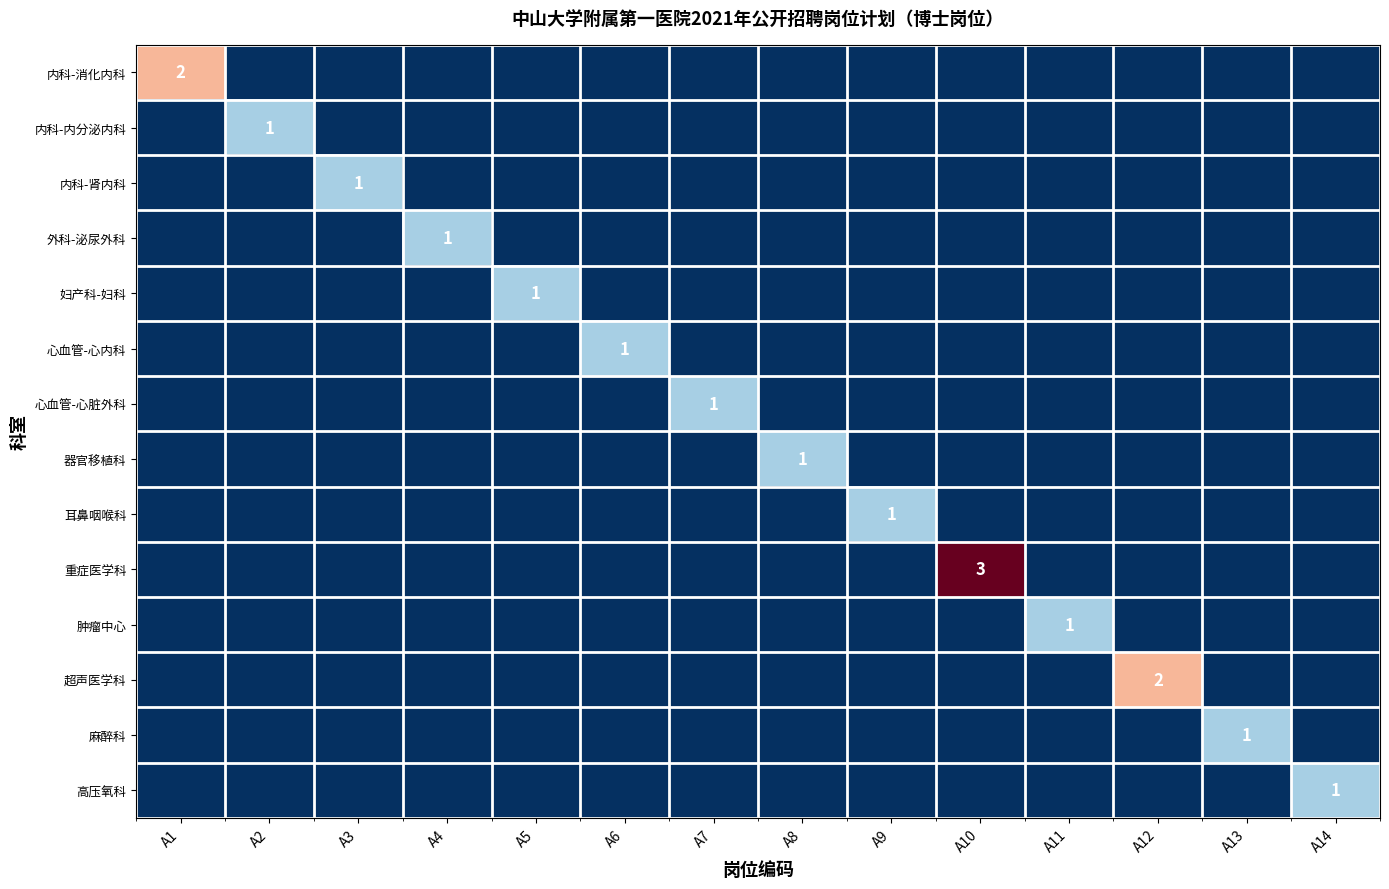

How many series are shown in this chart?

14